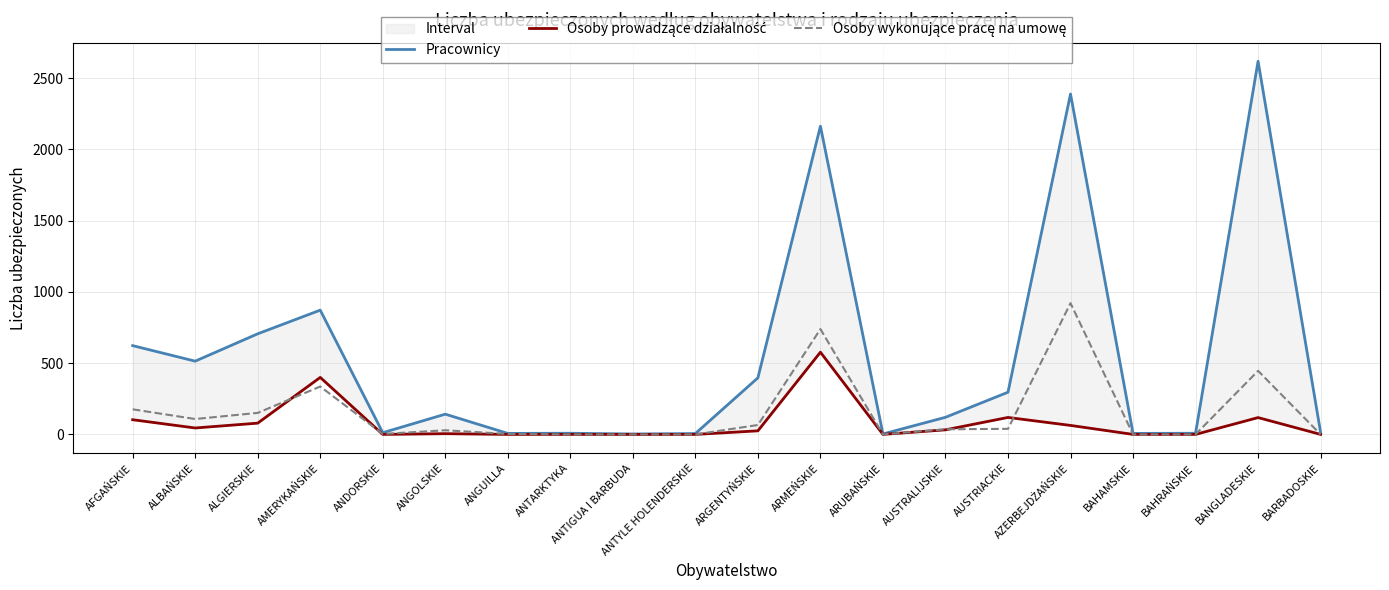

At which category does Osoby wykonujące pracę na umowę reach its first local valley?

ALBAŃSKIE